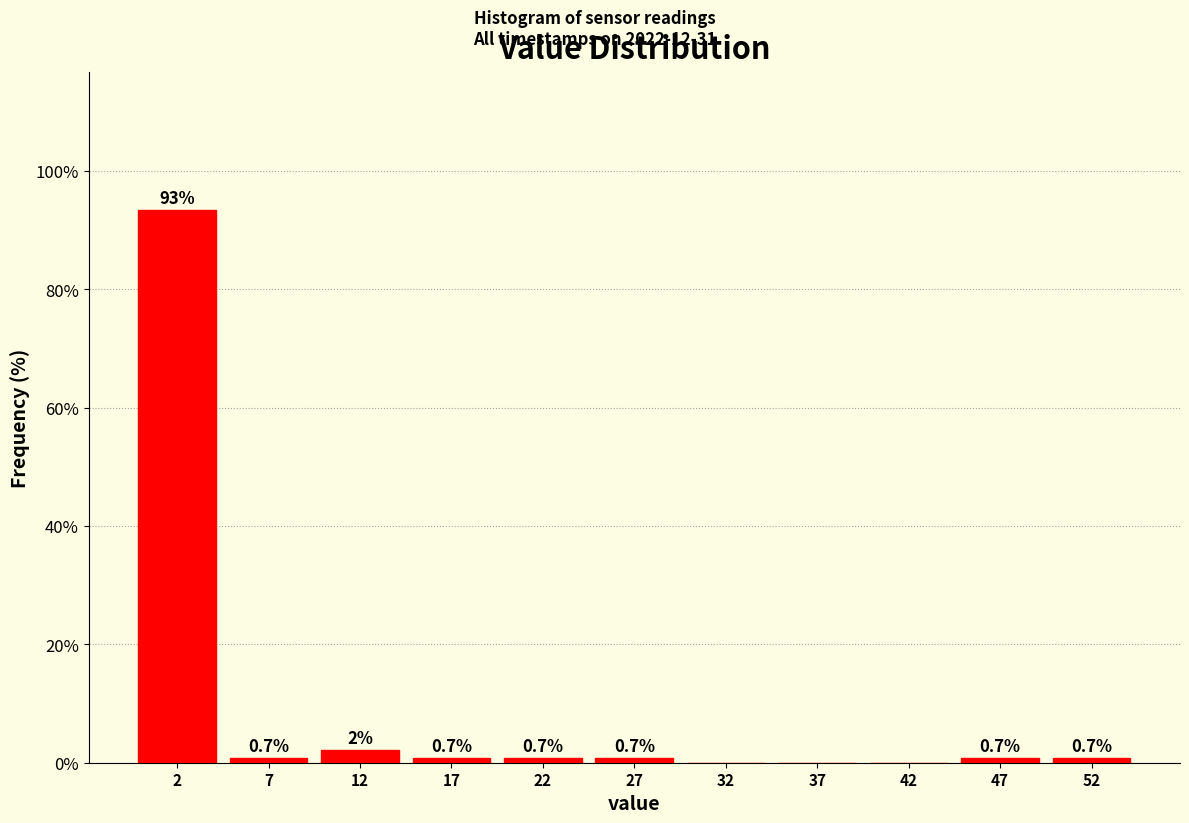

Over which range of the x-axis is the bar tallest?

-0.5 to 4.5